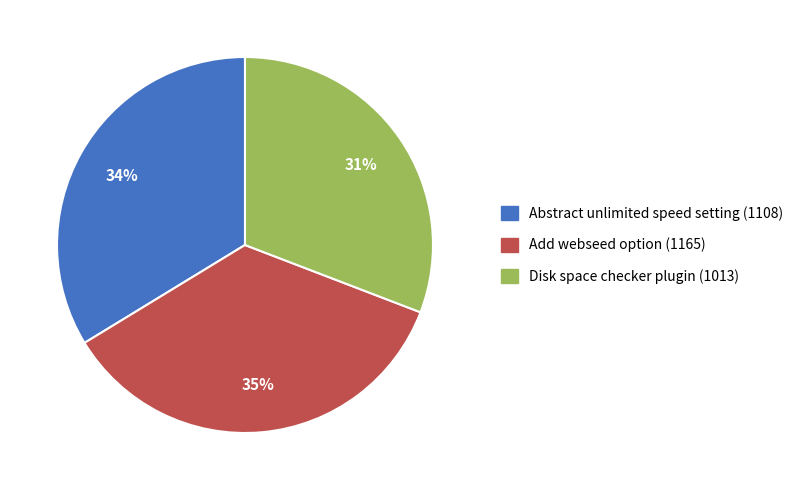

Does Abstract unlimited speed setting (1108) account for over 50% of the chart?

No